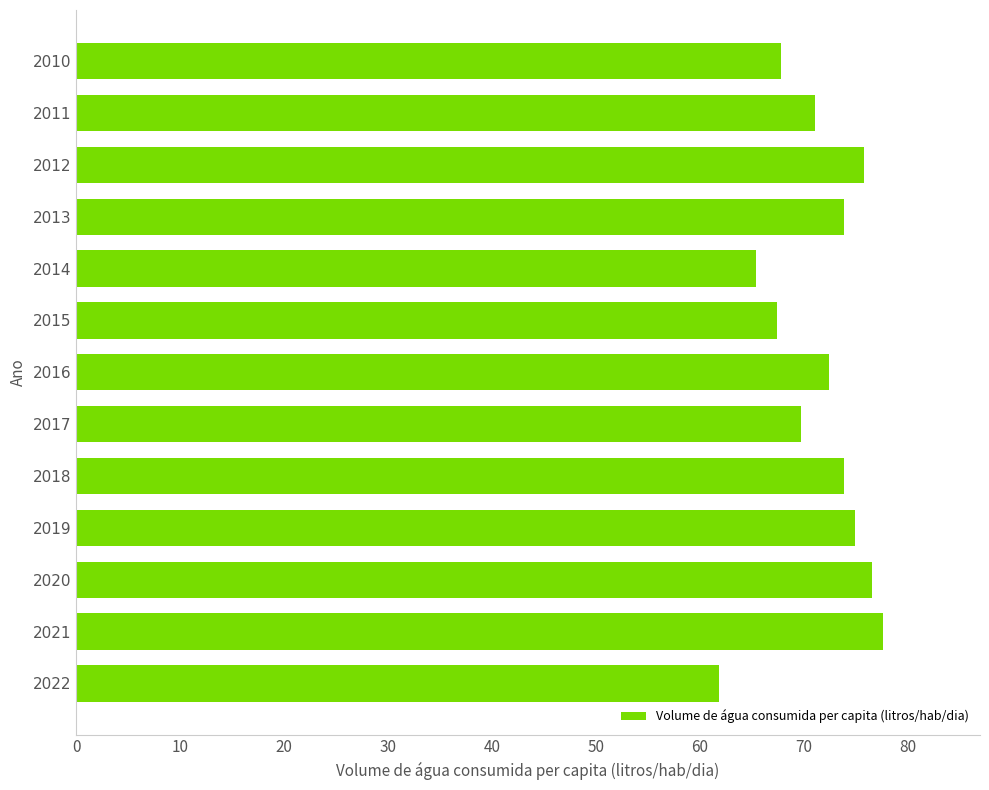

What is the difference between the maximum and minimum values?

15.8